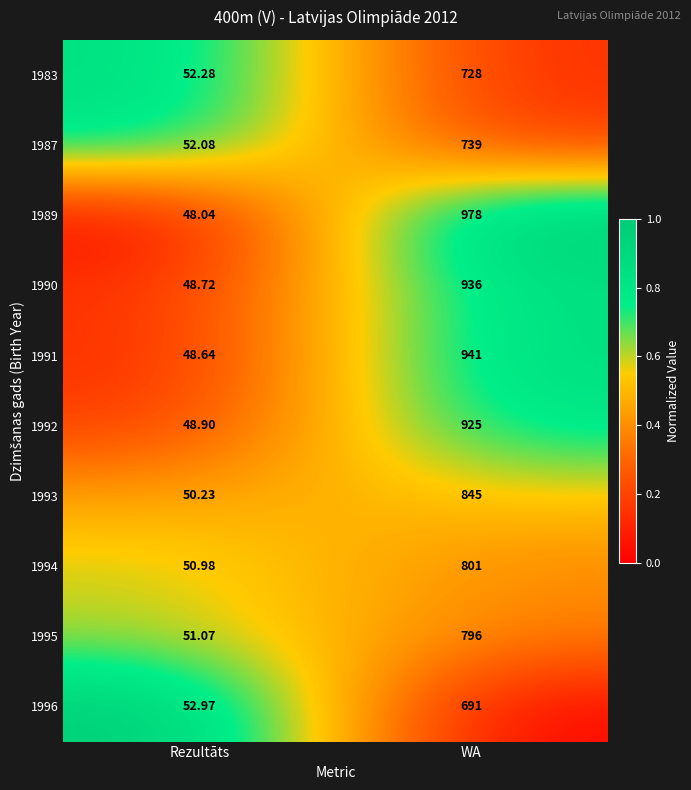

At which label does 1993 reach its minimum?

Rezultāts